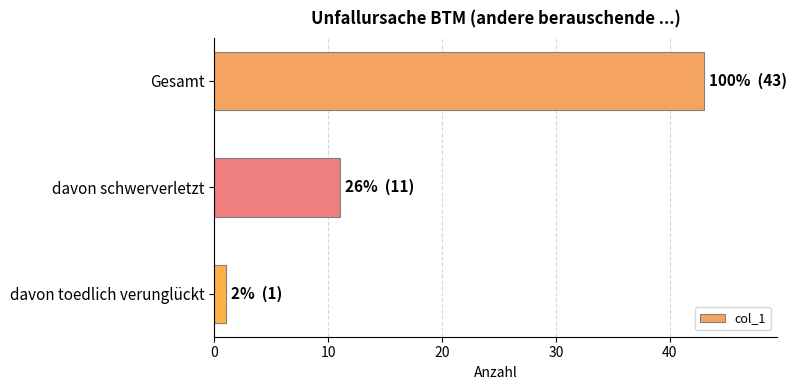

Reading top to bottom, transcribe all the data shown in this chart.

43	11	1